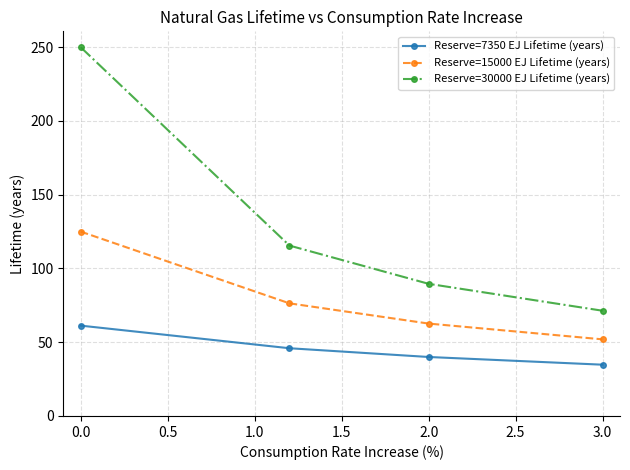

What is the average value of the Reserve=7350 EJ Lifetime (years) series?

45.5